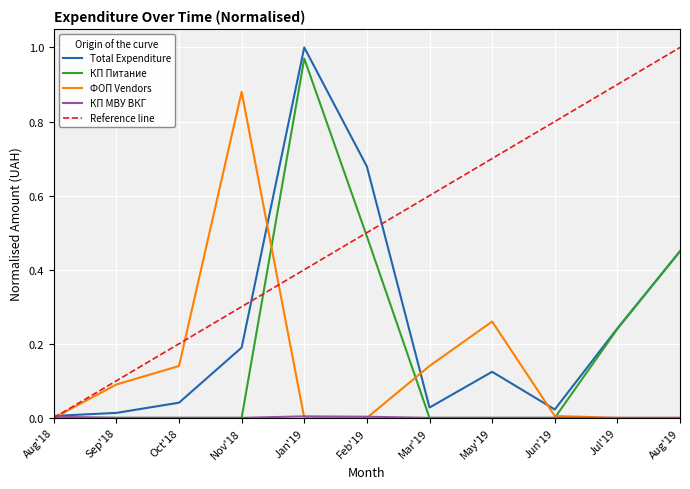

At how many categories does at least one series exceed 0?

11